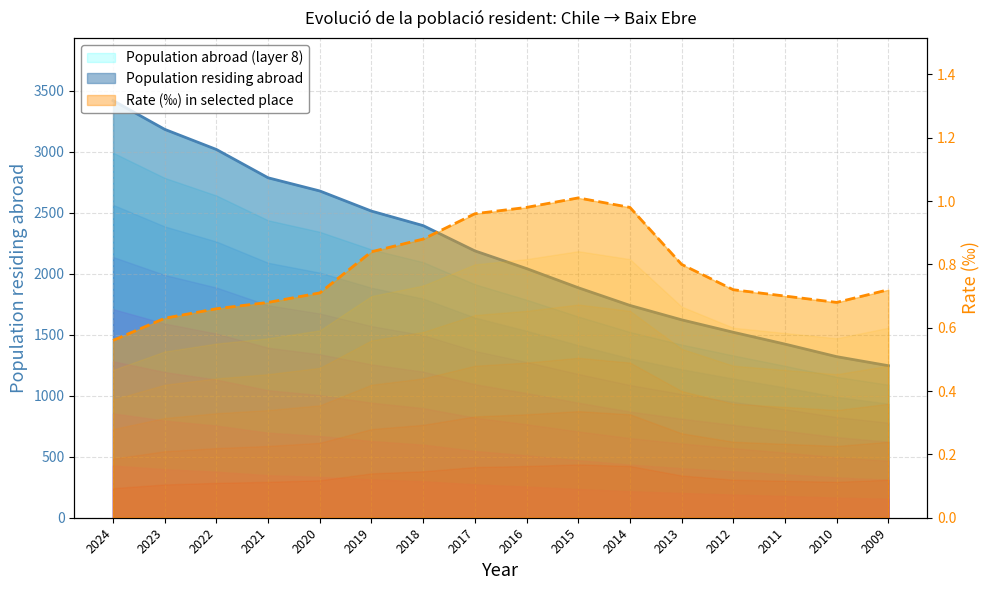

How many data points in Population residing abroad are less than 2187?

8